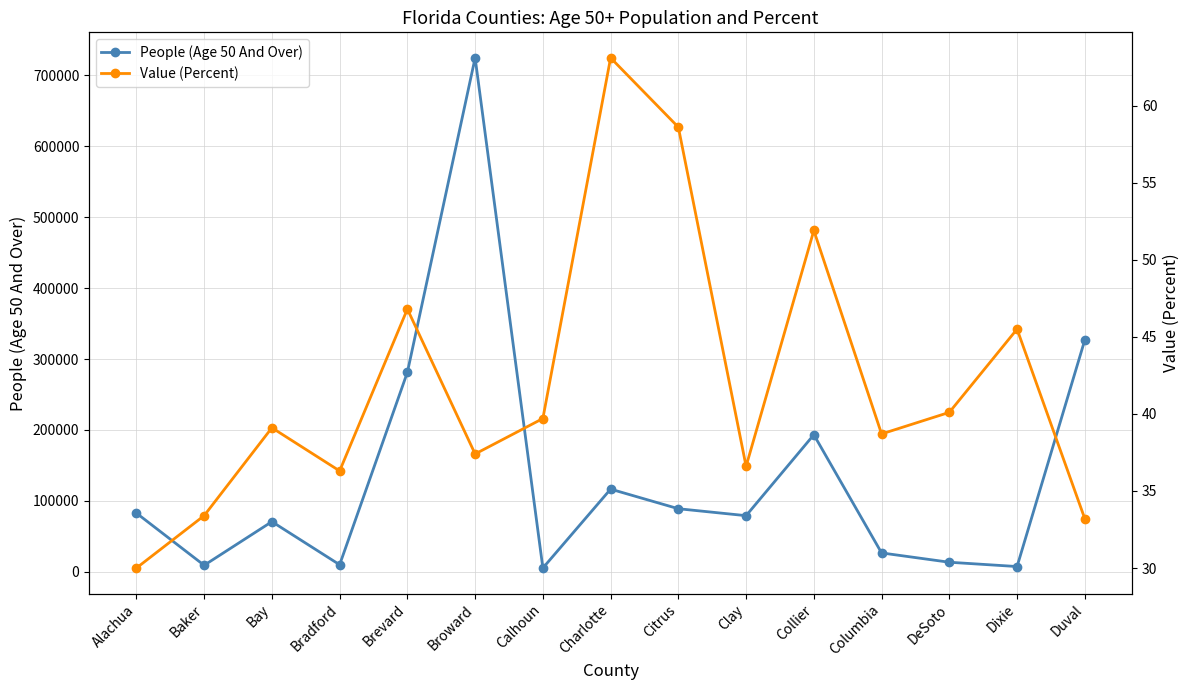

What position from the right is Dixie?

2